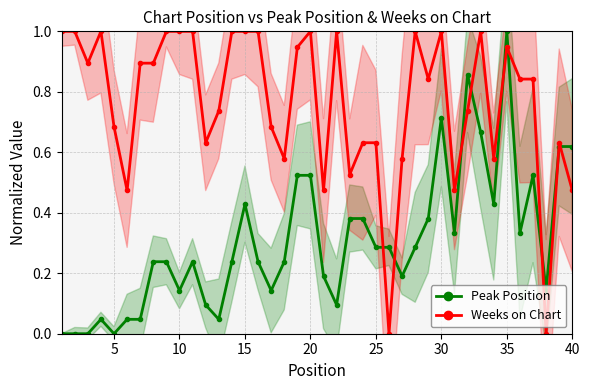

How many times do Peak Position and Weeks on Chart cross each other?

9